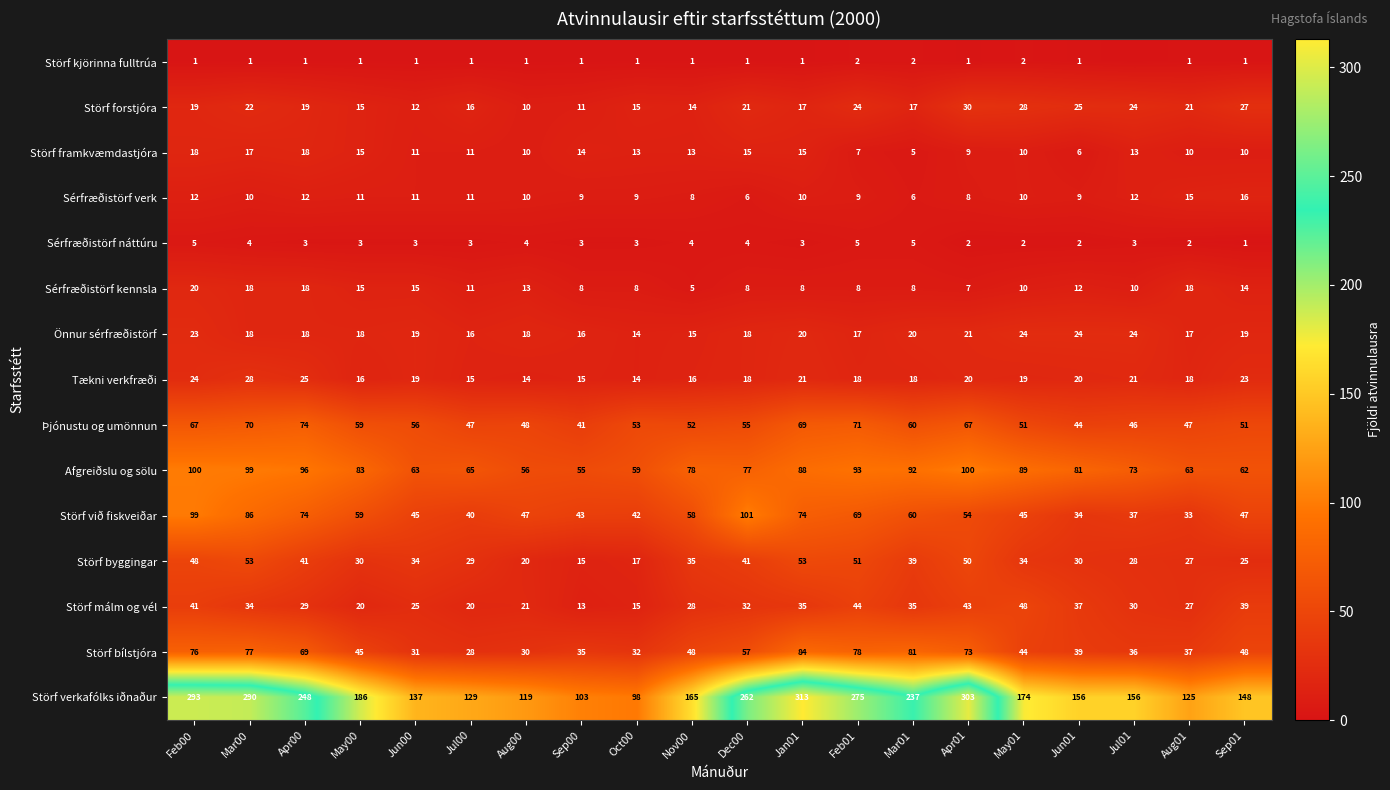

What is the difference between the maximum and minimum values in the Sérfræðistörf kennsla series?

15